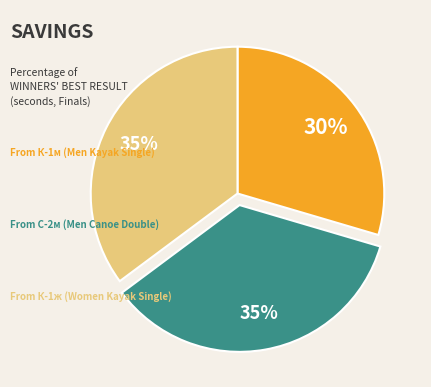

Is there any slice that represents more than half of the pie?

No